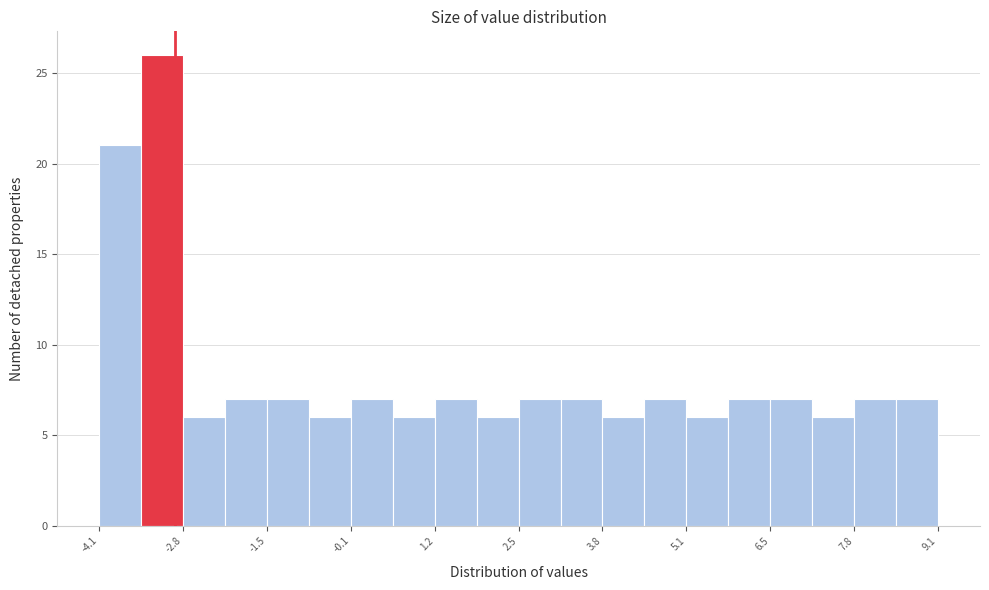

Read against the x-axis, roughly where is the centre of the tallest bar?

-3.2